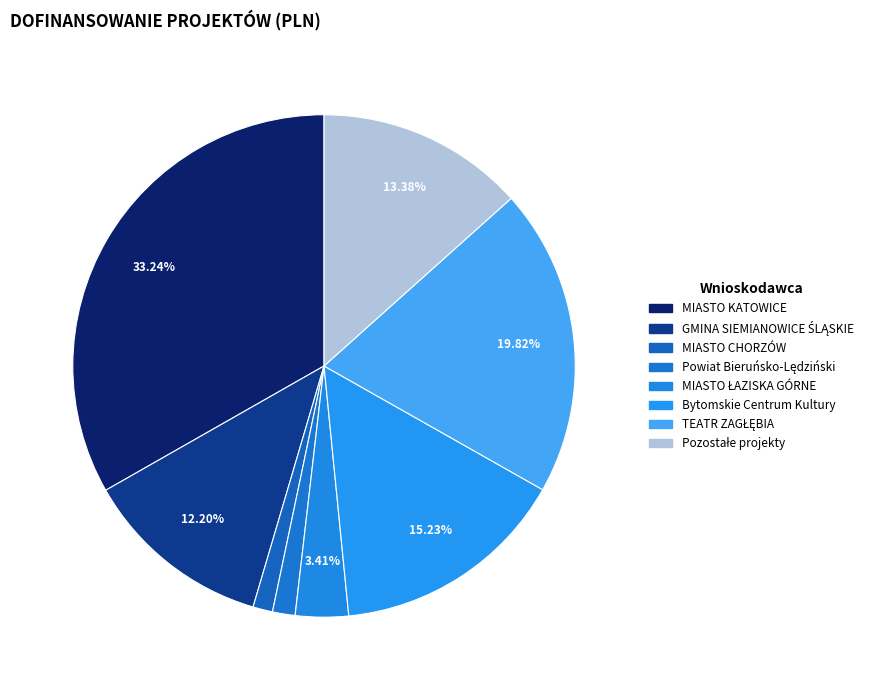

Count the number of slices in the pie.

8